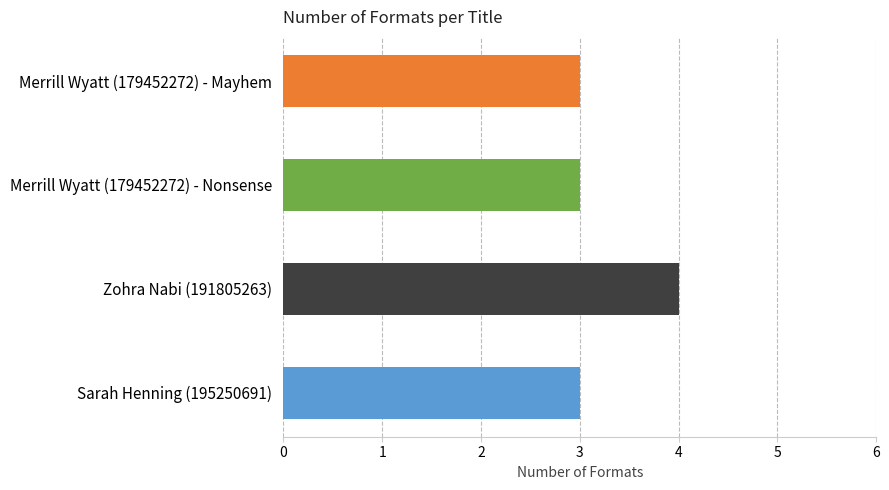

What is the minimum value shown in the chart?

3